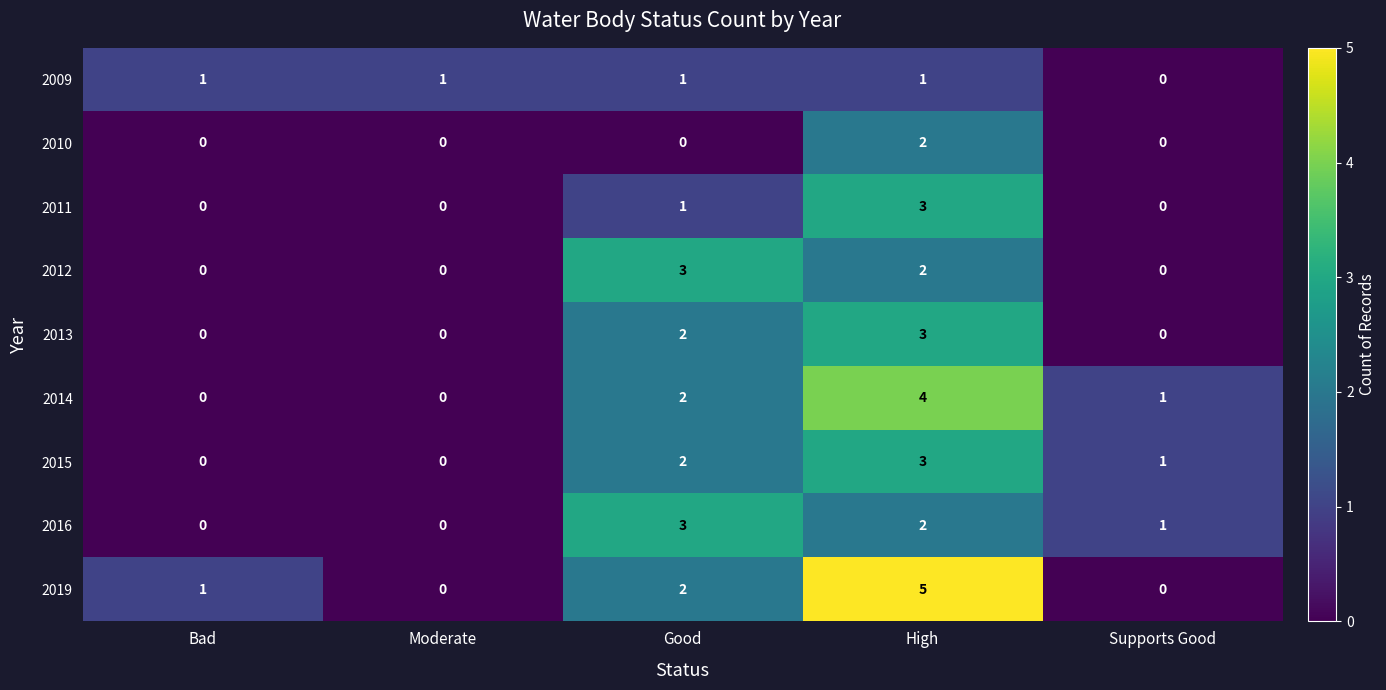

At which category is the sum across all series the highest?

High